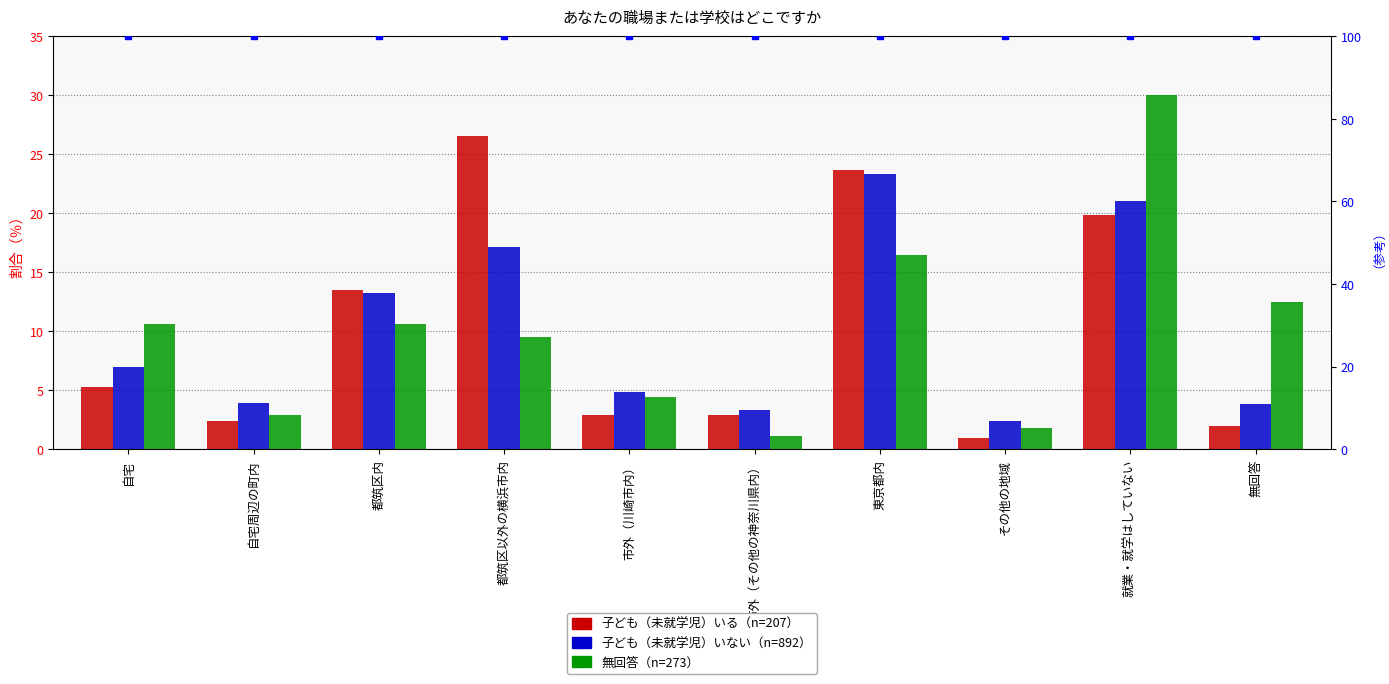

How many values in the 無回答（n=273） series are below 10?

5